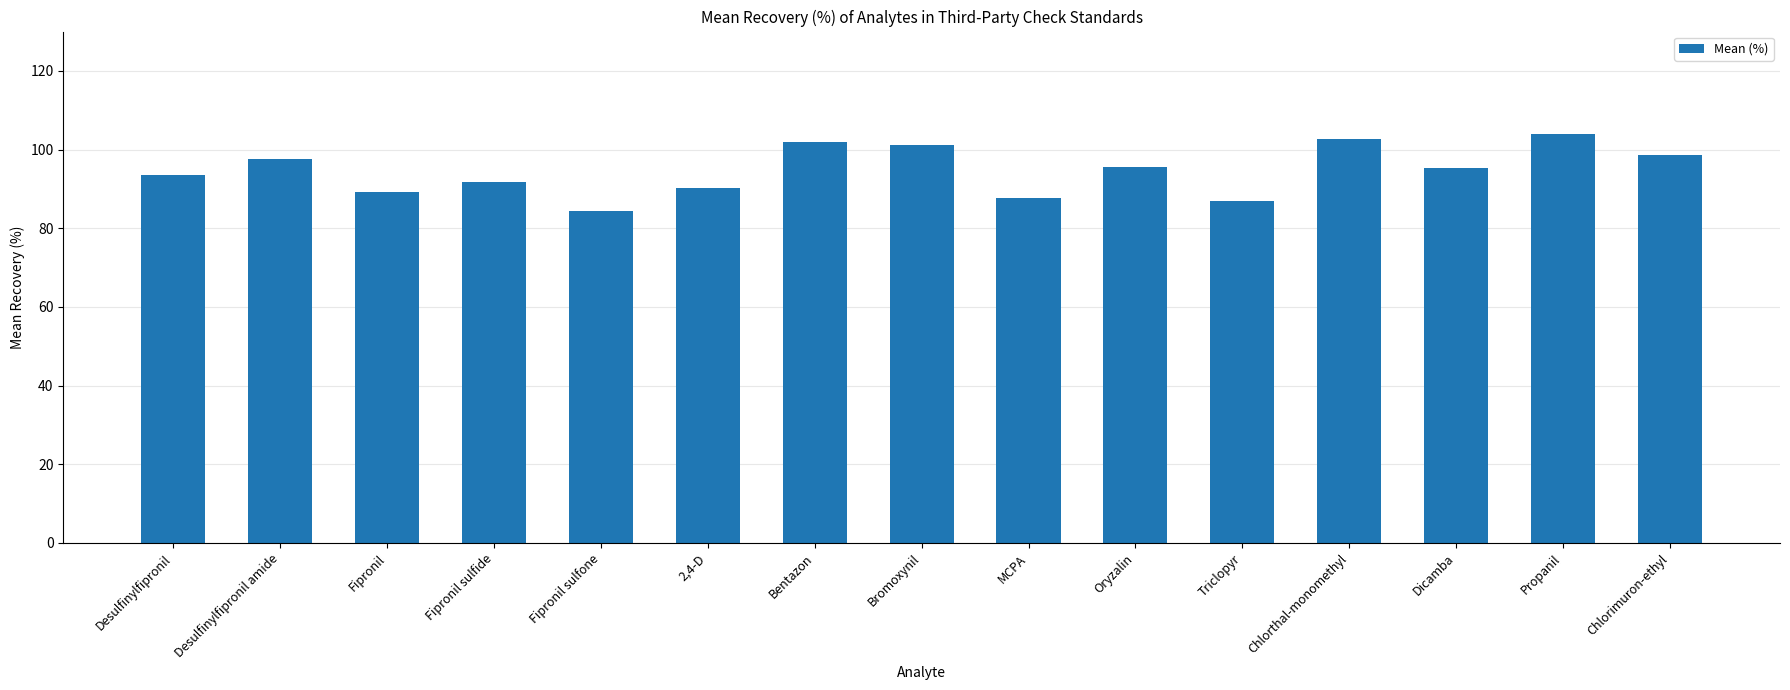

What is the change in value from Fipronil sulfone to Bromoxynil?

+16.8